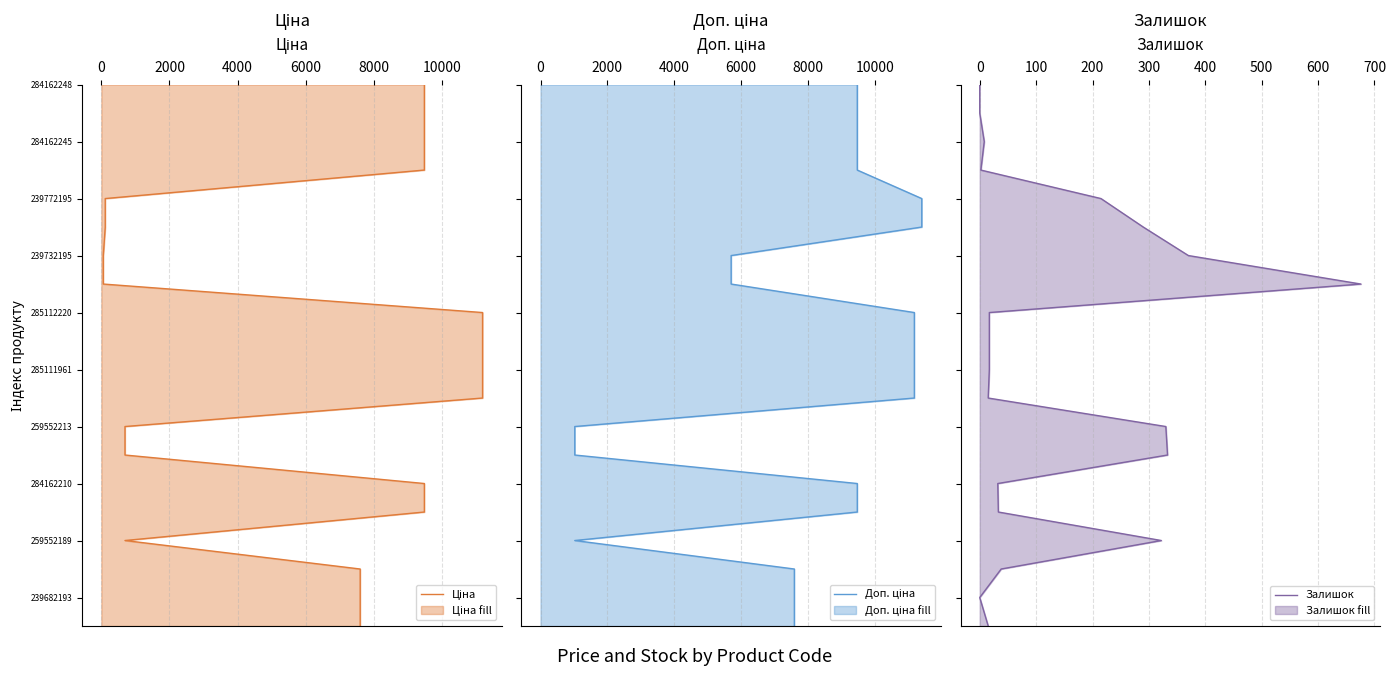

True or false: Доп. ціна and Залишок intersect in this chart.

False